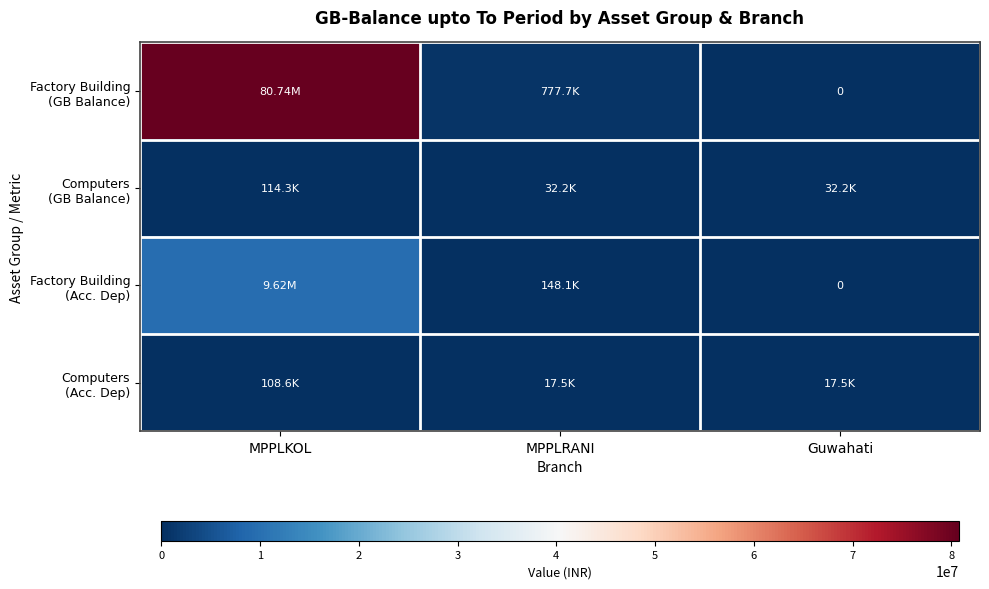

What is the sum of all Factory Building (Acc. Dep) values?

9767824.9